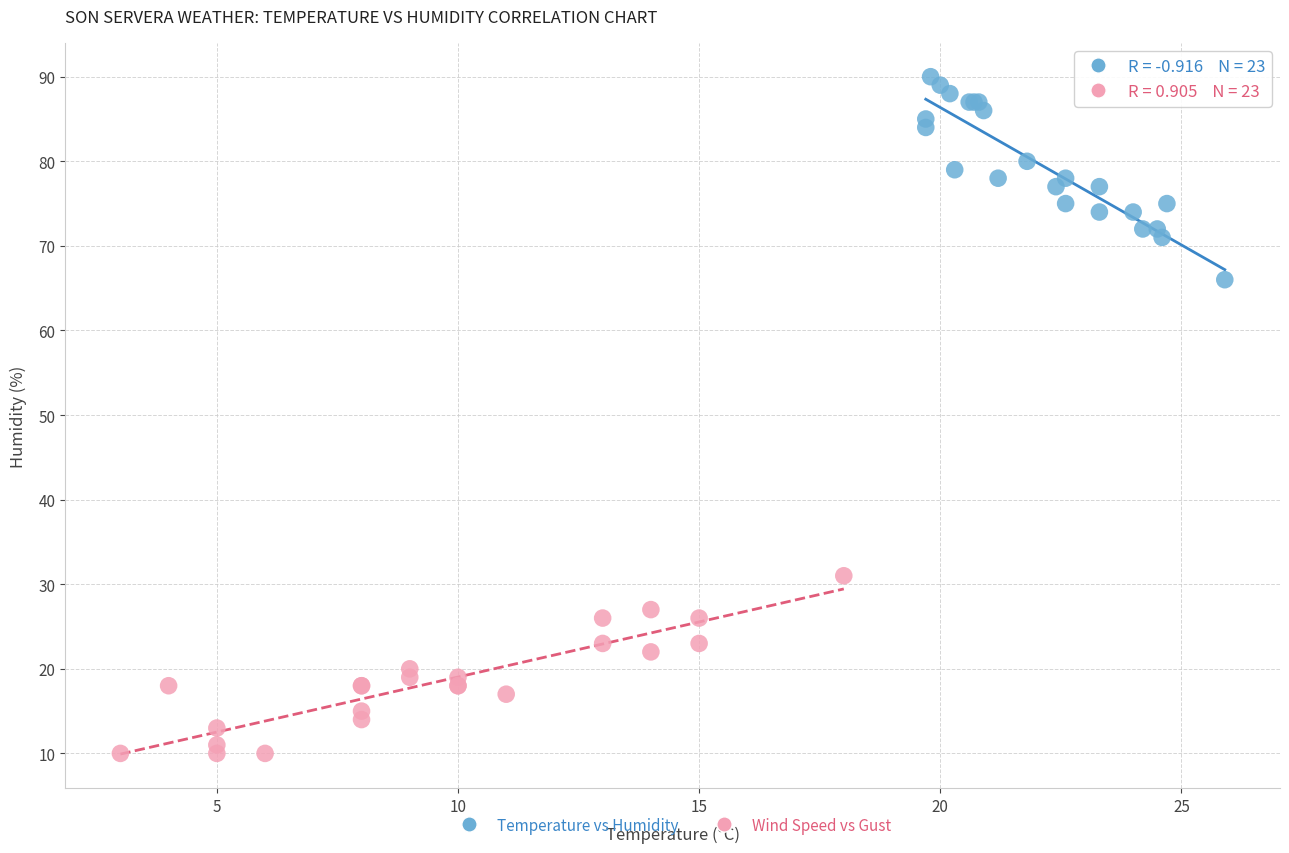

Which series reaches the maximum Y coordinate?

Temperature vs Humidity